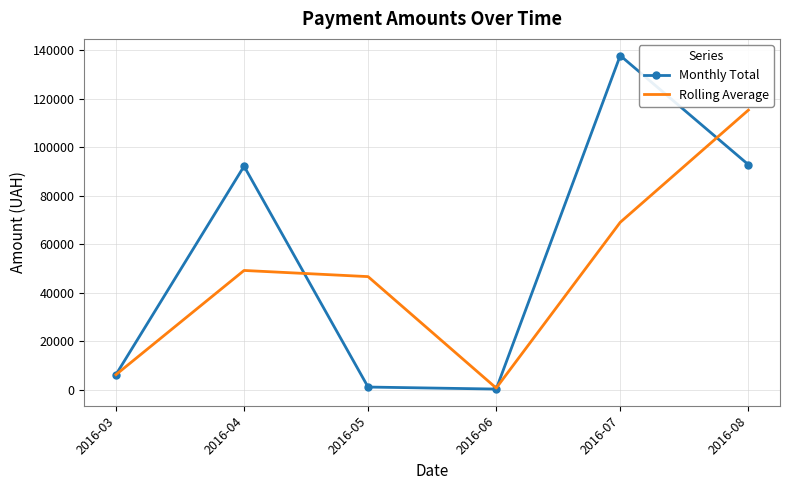

Which category has the highest value in the Rolling Average series?

2016-08